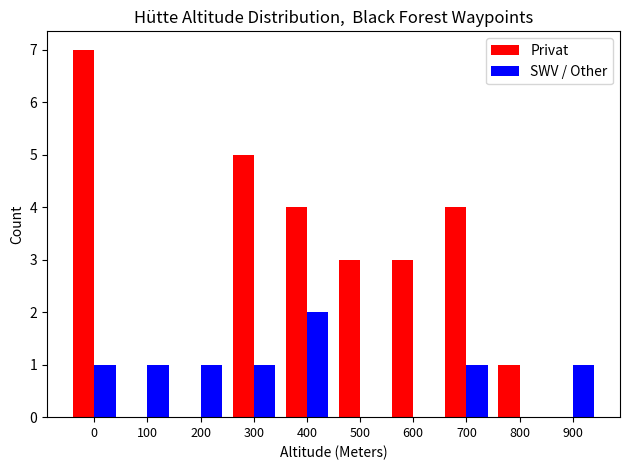

What is the maximum value for Privat?

7